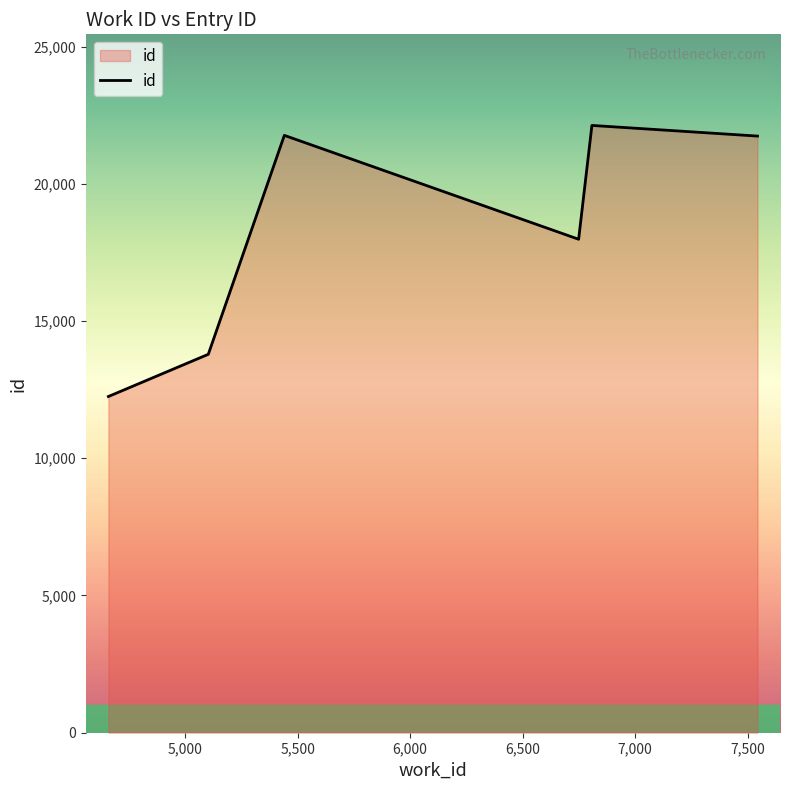

What is the average value?

18273